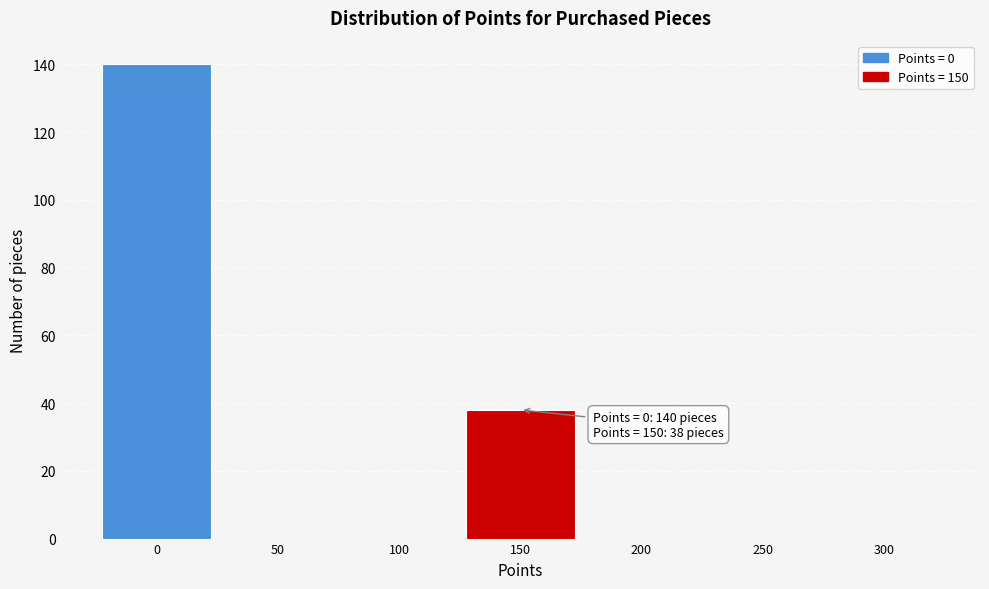

Over which range of the x-axis is the bar tallest?

-25 to 25